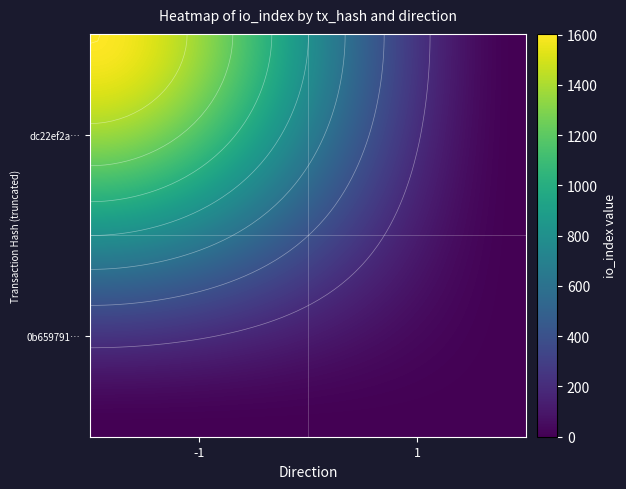

Which series has the widest spread of values?

dc22ef2ae307bb26d359c490fa1c0bb2b88f362